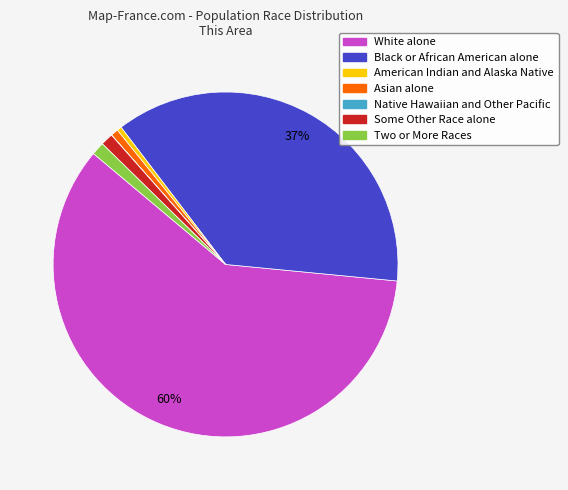

To the nearest percent, what percentage of the pie is Some Other Race alone?

1%